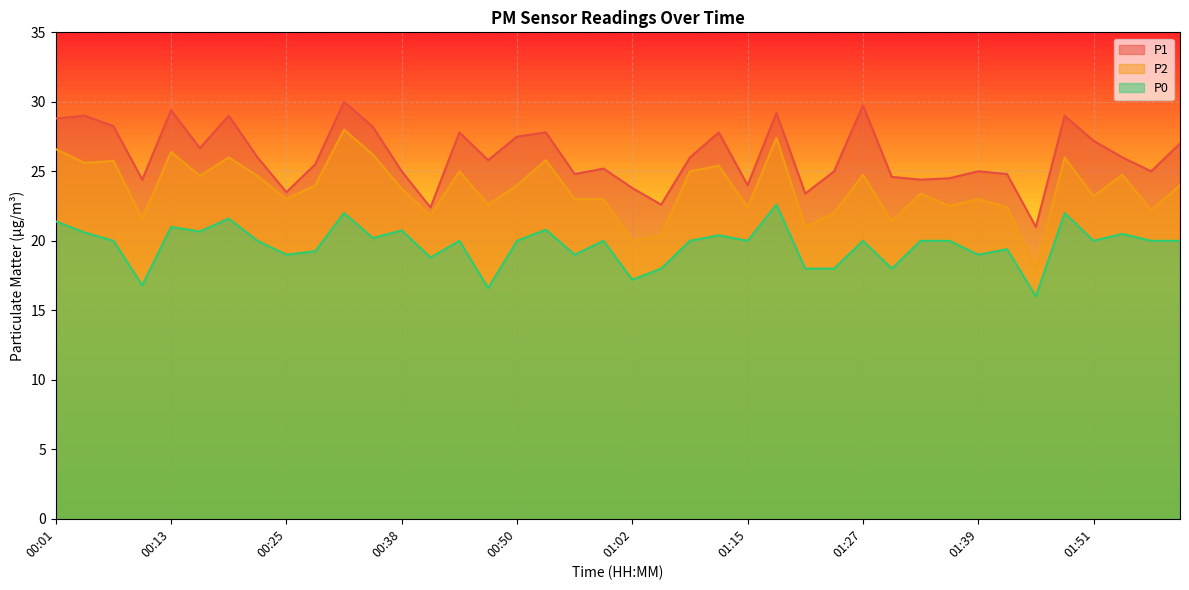

The P2 series shows 37.8 at 00:07. True or false?

False